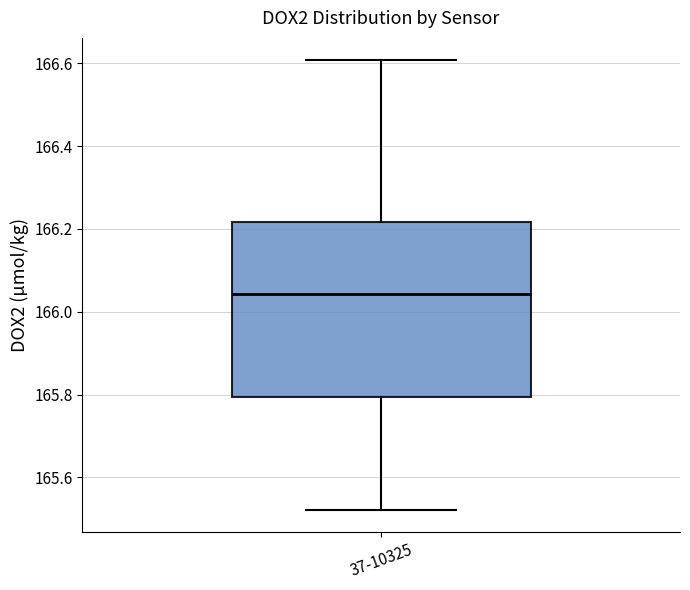

Where is the upper edge of the box for 37-10325 on the y-axis? The values are not printed on the chart, so give them approximately, as read against the axis.

166.22